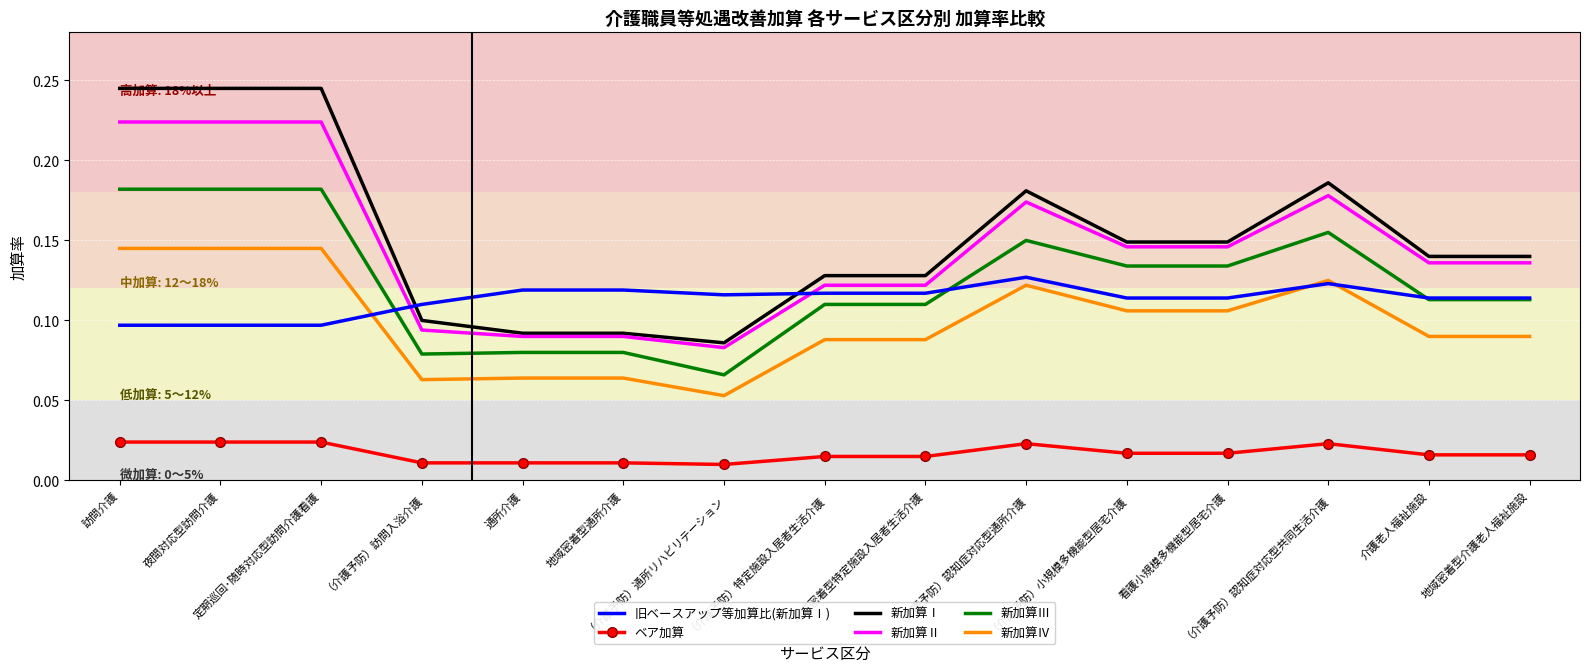

Is the value of 新加算Ⅲ at （介護予防）小規模多機能型居宅介護 greater than the value of 新加算Ⅳ at 訪問介護?

No